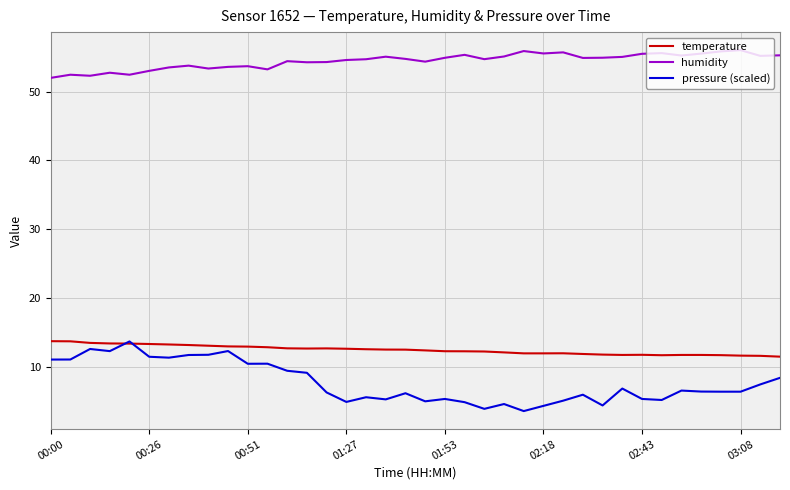

What is the minimum value for temperature?

11.5